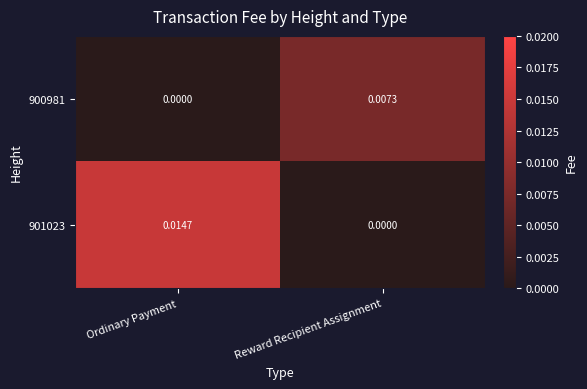

Rank the categories by 901023 value from highest to lowest.

Ordinary Payment, Reward Recipient Assignment